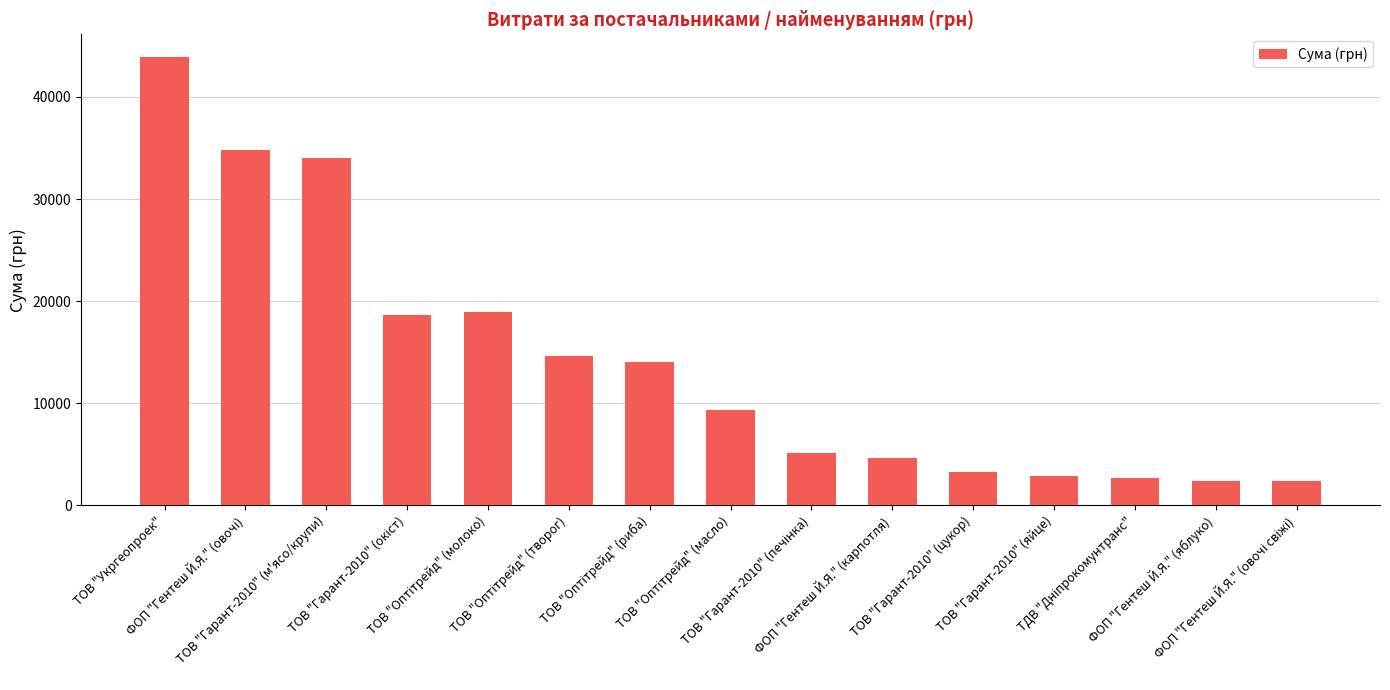

What is the smallest value displayed?

2314.0